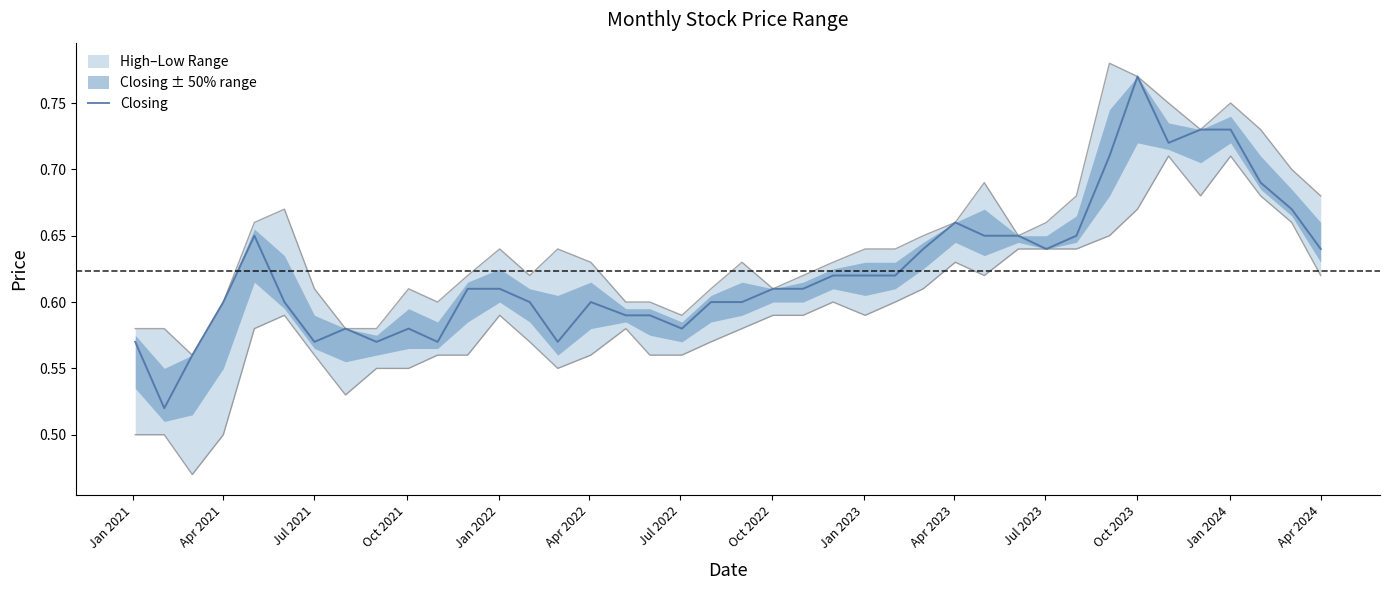

At which label does Closing reach its peak?

Oct 2023